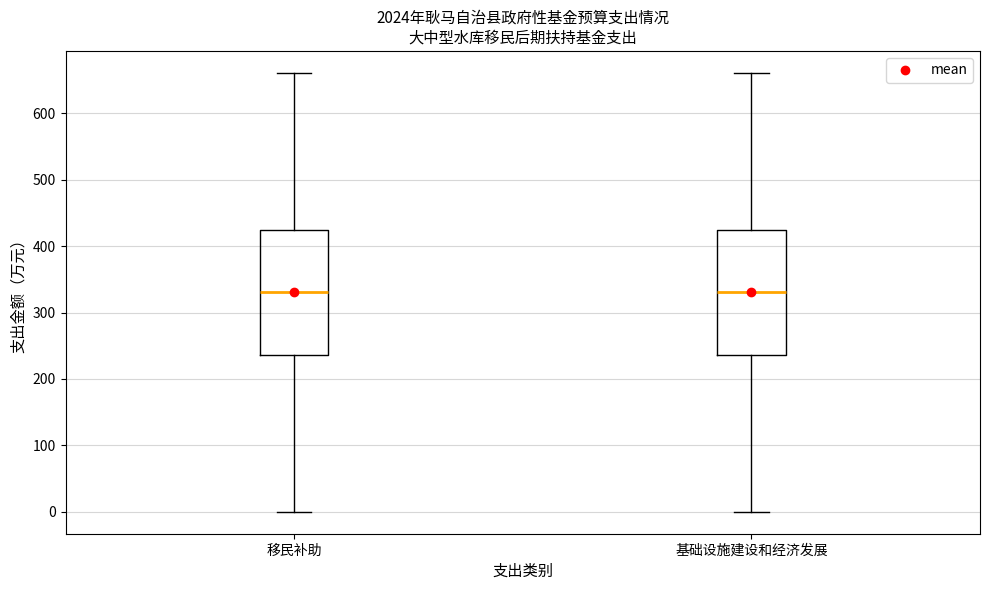

Where is the upper edge of the box for 基础设施建设和经济发展 on the y-axis? The values are not printed on the chart, so give them approximately, as read against the axis.

420